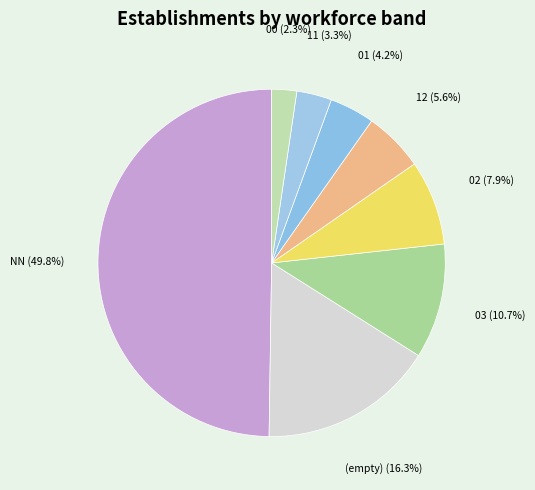

To the nearest percent, what portion does 00 represent?

2%